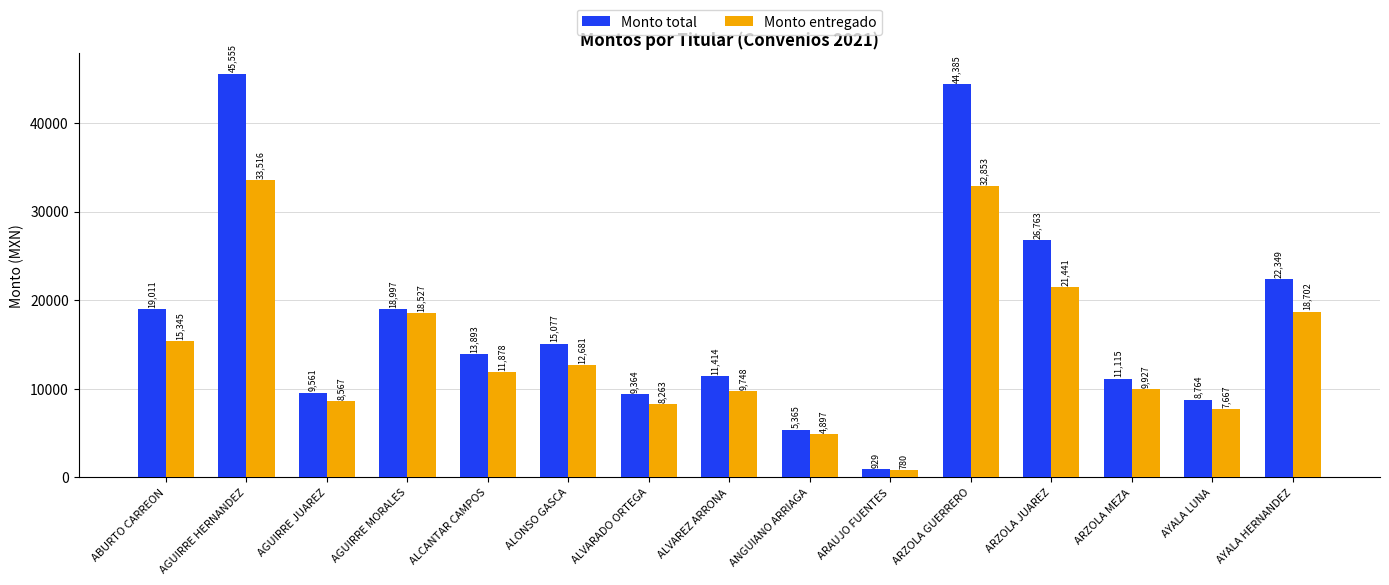

Rank the series at AGUIRRE JUAREZ from lowest to highest value.

Monto entregado, Monto total